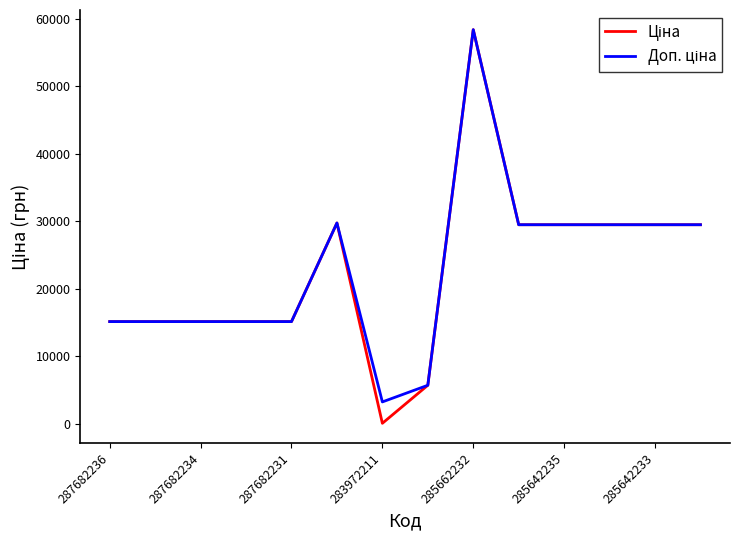

What is the greatest value displayed?

58426.5